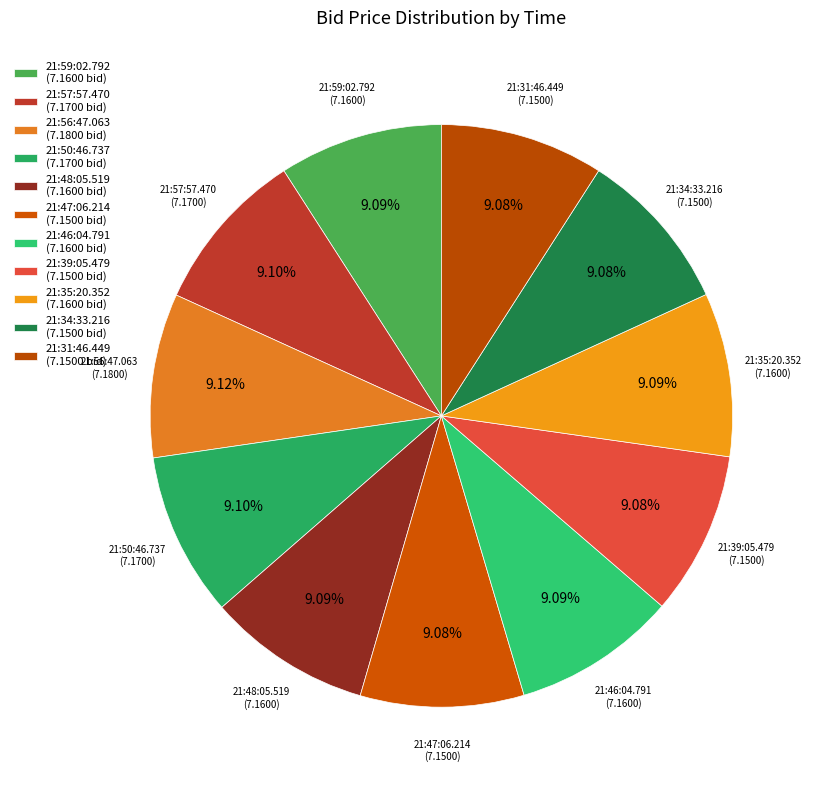

Between 21:35:20.352 and 21:57:57.470, which is larger?

21:57:57.470